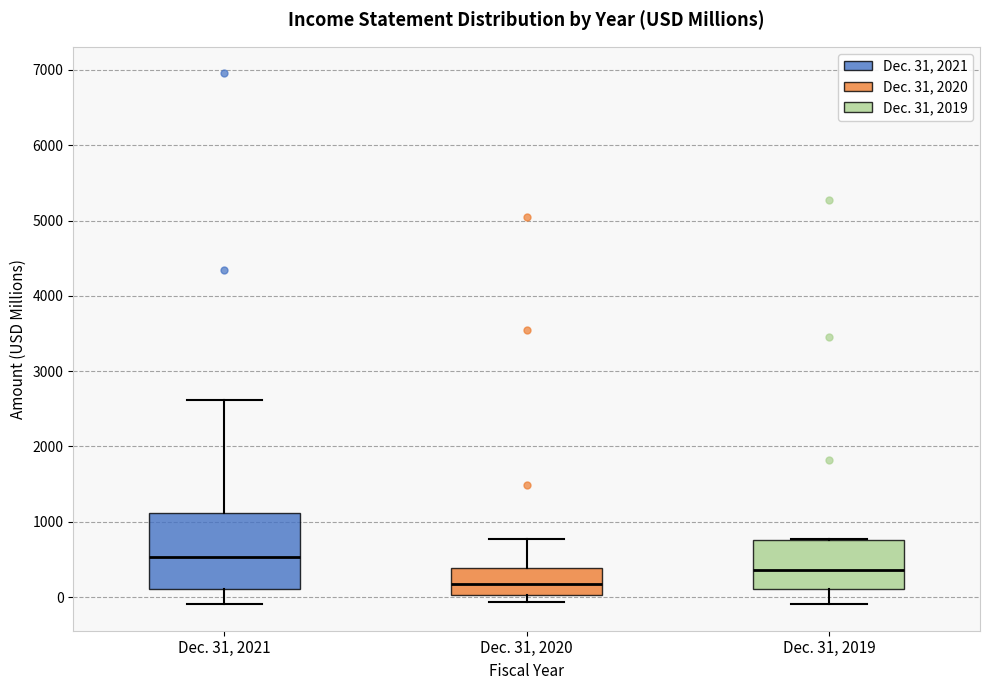

Where does the lower whisker of the box for Dec. 31, 2021 end on the y-axis? The values are not printed on the chart, so give them approximately, as read against the axis.

-100